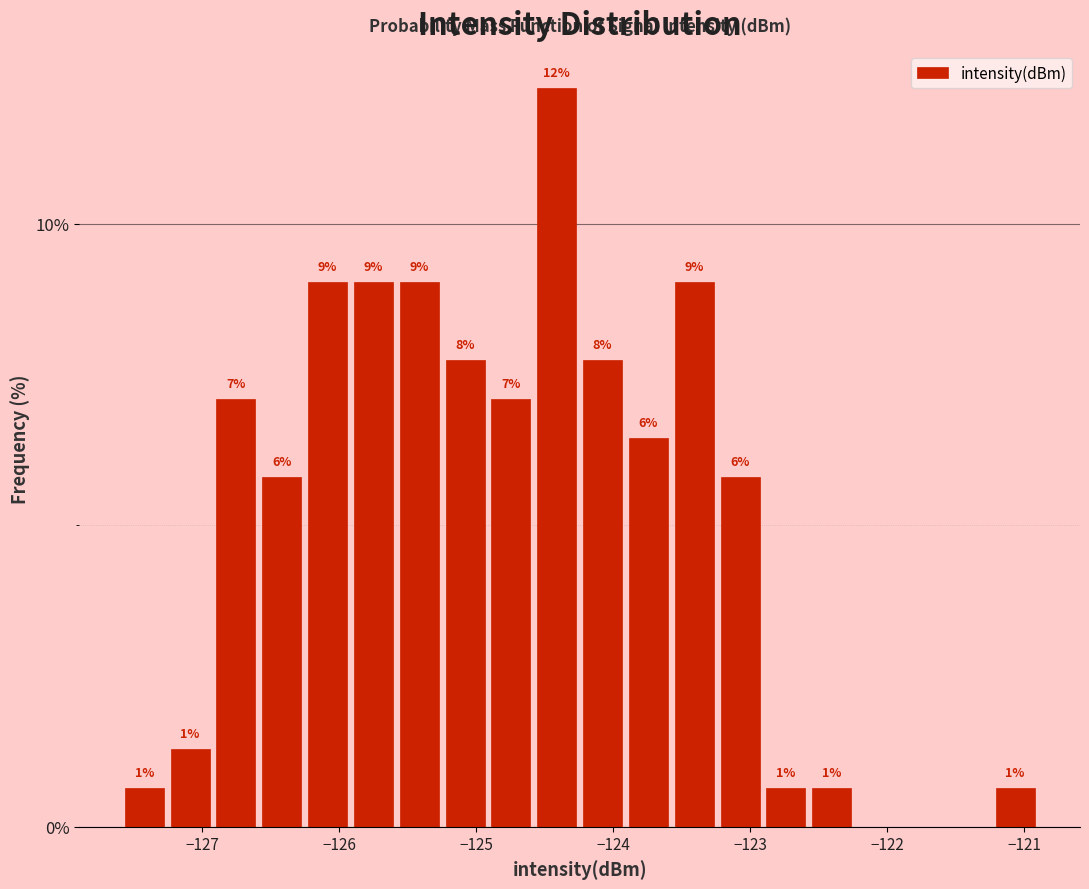

Around what value on the x-axis is the tallest bar? Give the approximate position of its centre, as read against the axis.

-124.4